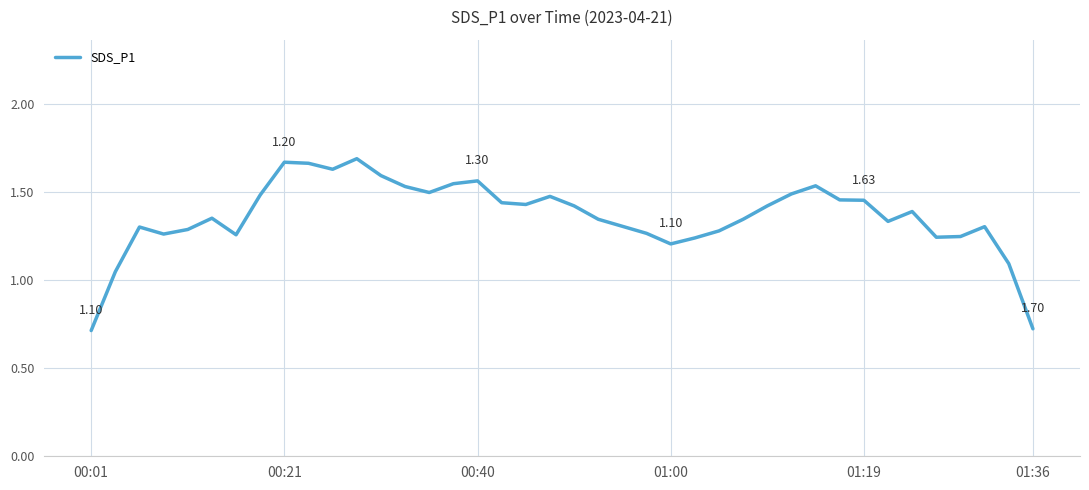

How many values exceed 1?

38